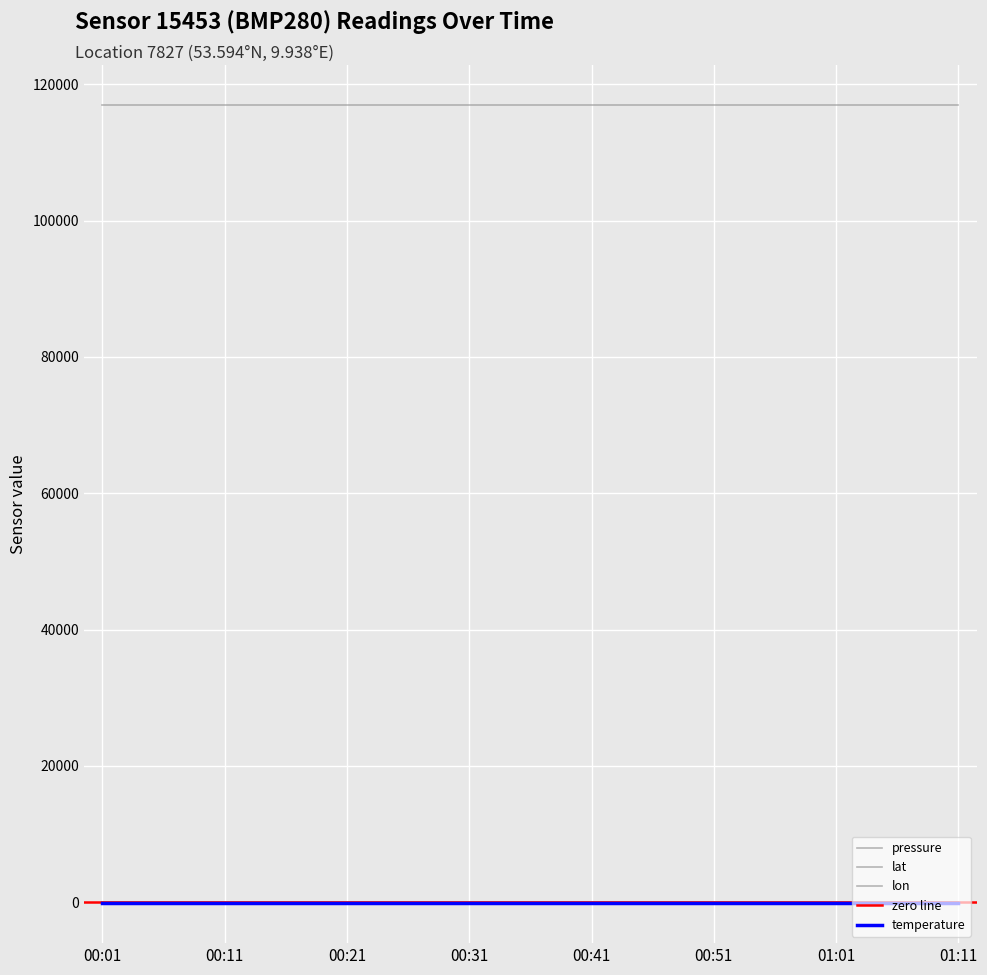

What is the label of the 4th point from the left?

00:16